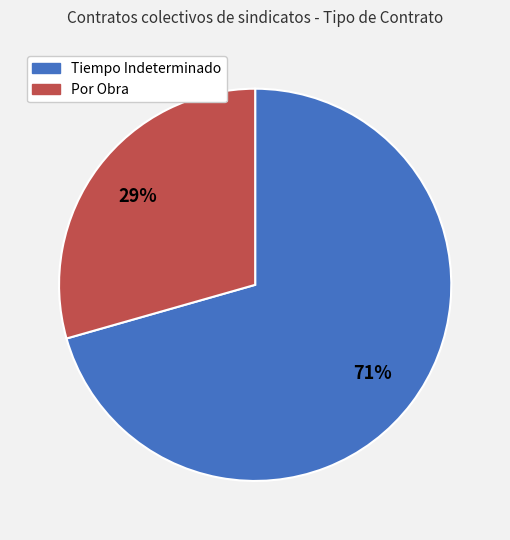

How many slices are in this pie chart?

2